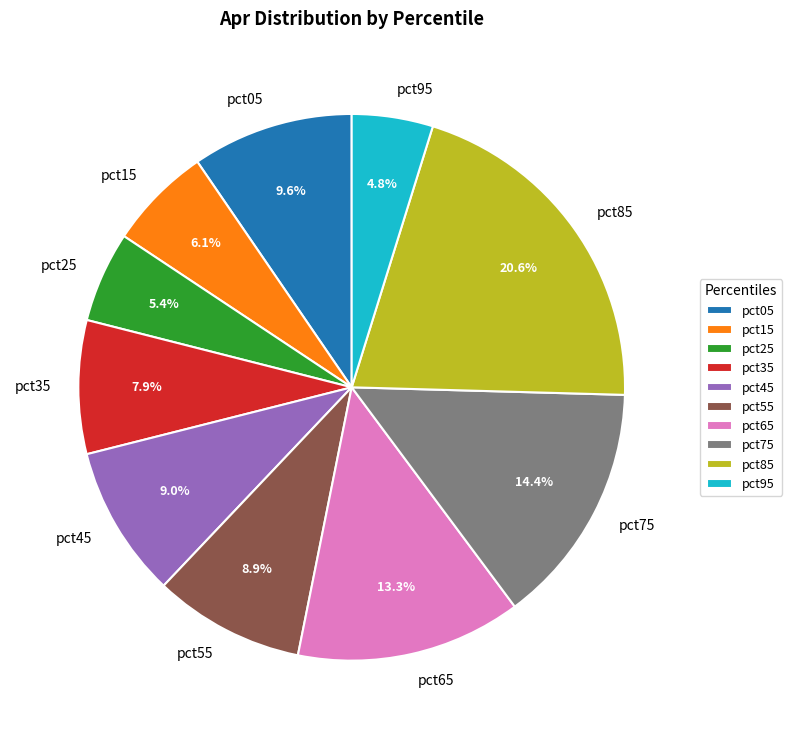

Which slice is the smallest?

pct95